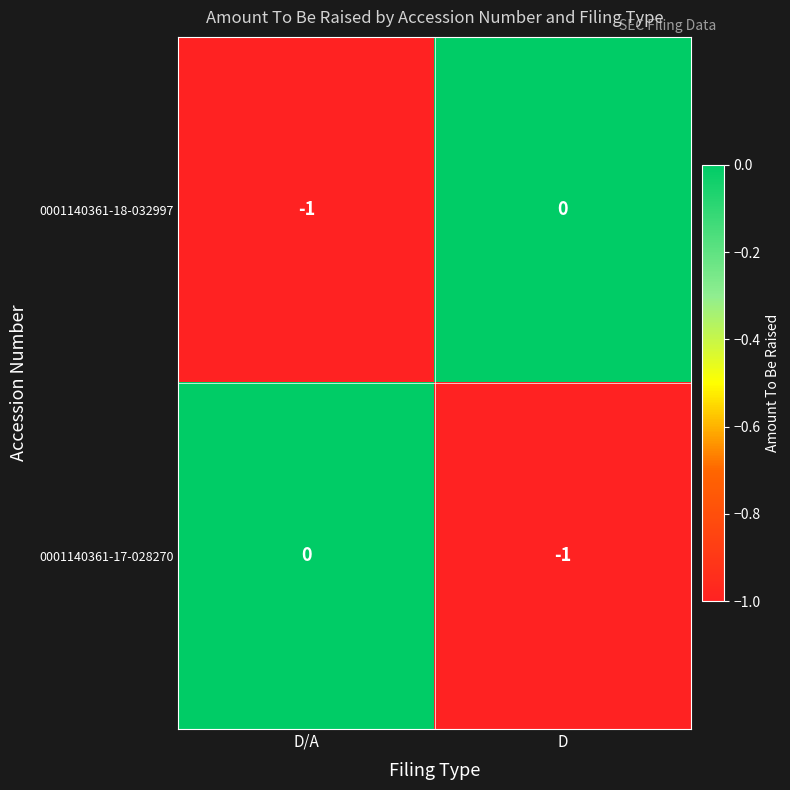

The value of 0001140361-18-032997 at D/A is -1. True or false?

True